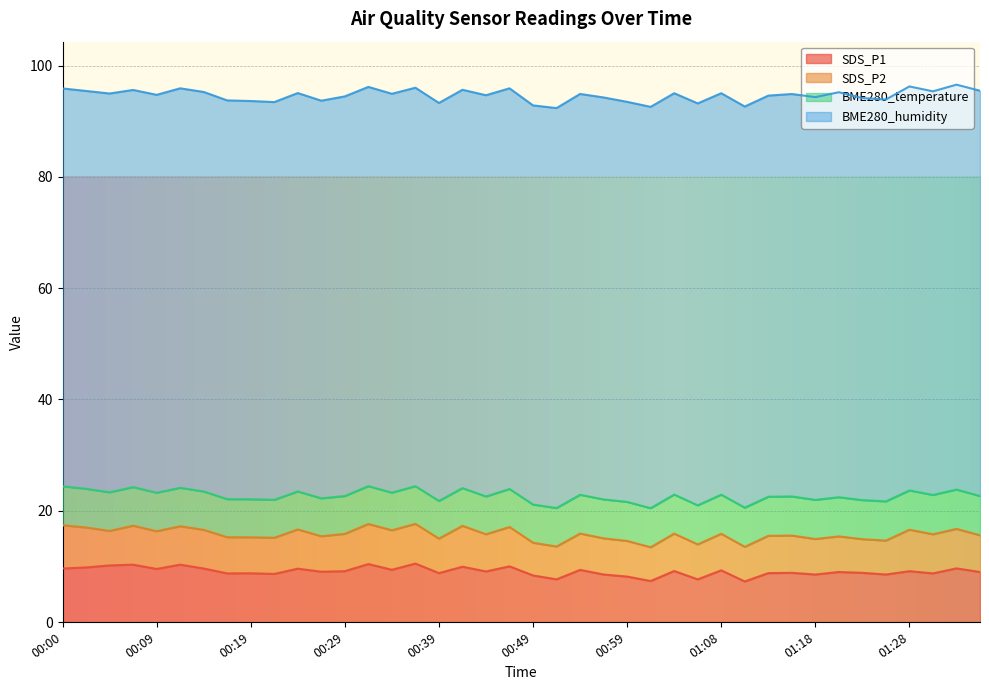

How many lines are shown in the chart?

4